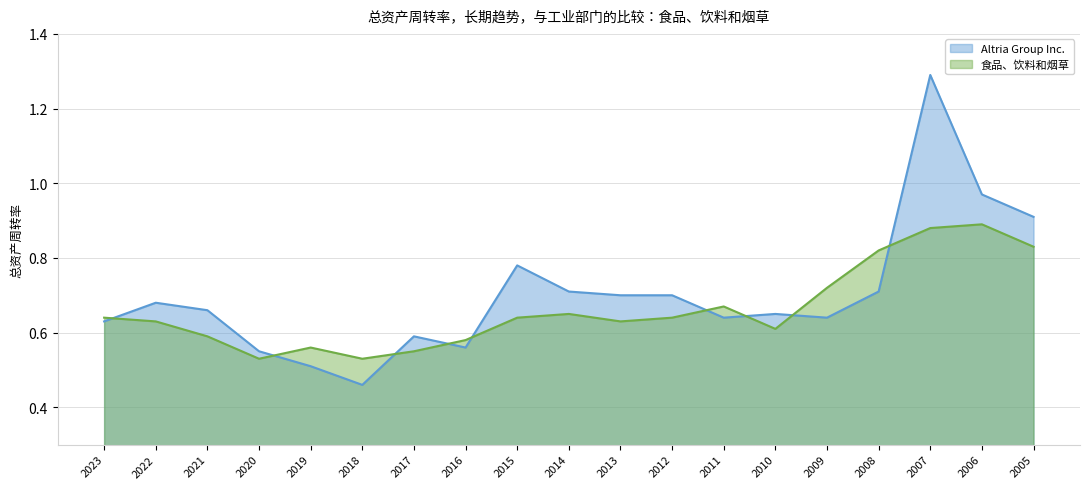

What is the value of the 食品、饮料和烟草 point at the 9th from the left?

0.6